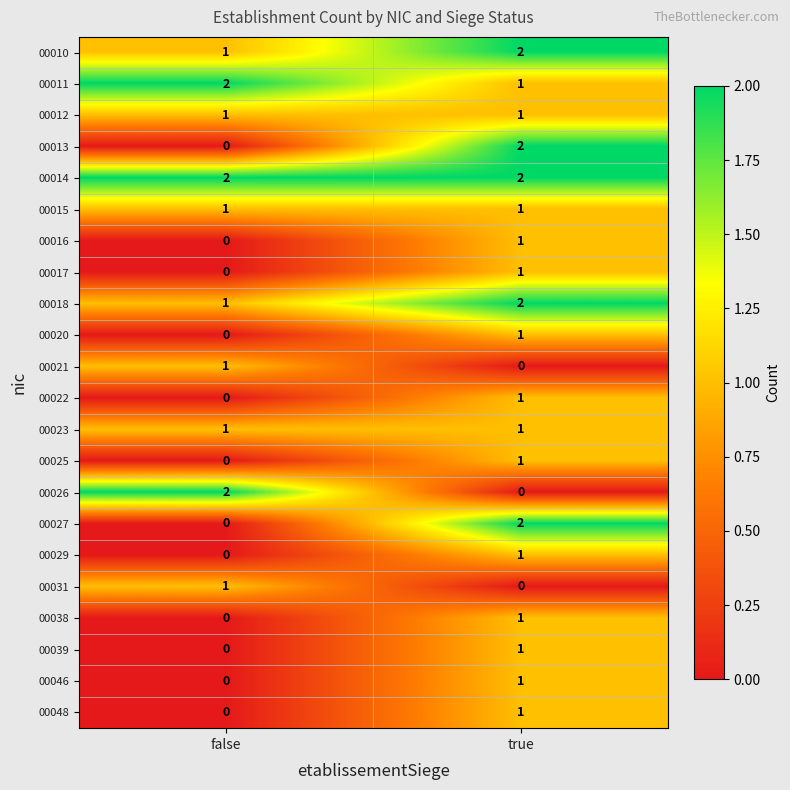

Is it true that 00038 equals 0 at false?

True